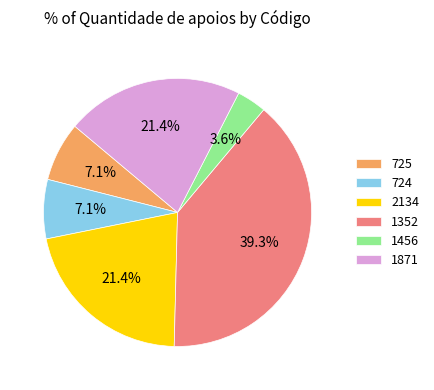

True or false: 725 accounts for 7% of the total.

True